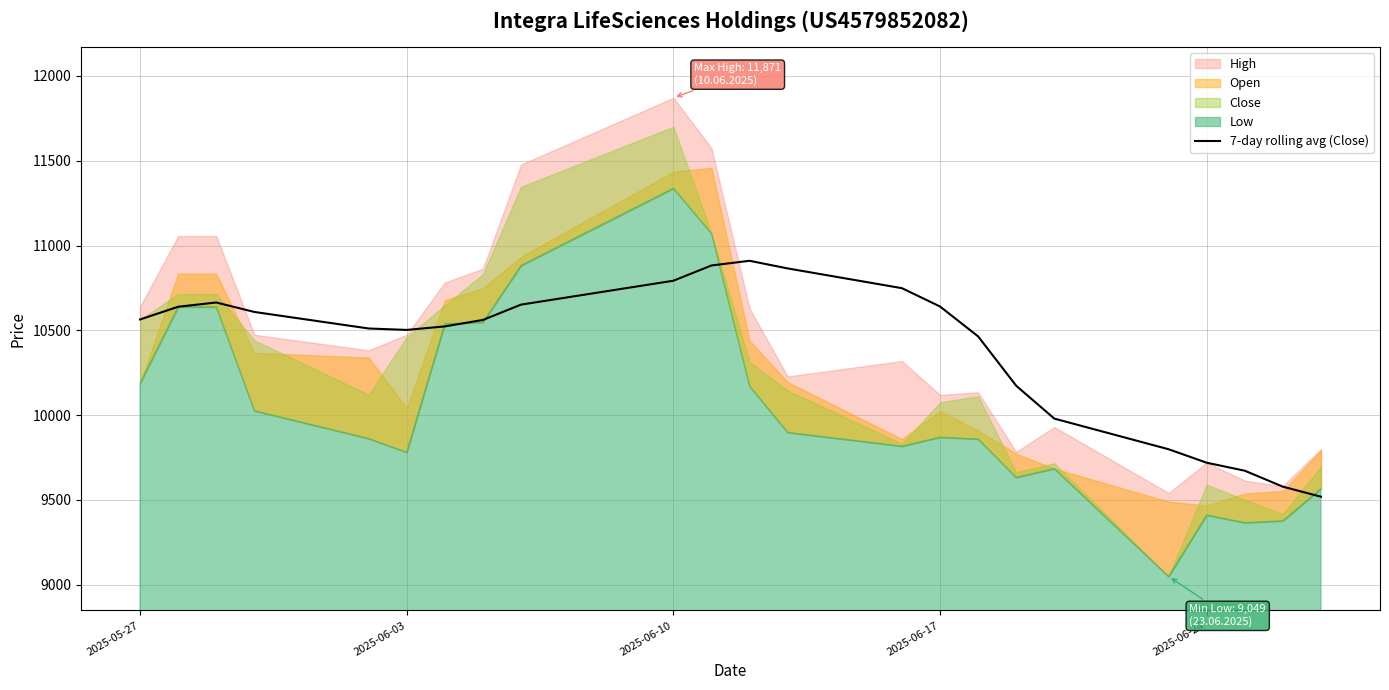

How many lines are shown in the chart?

1